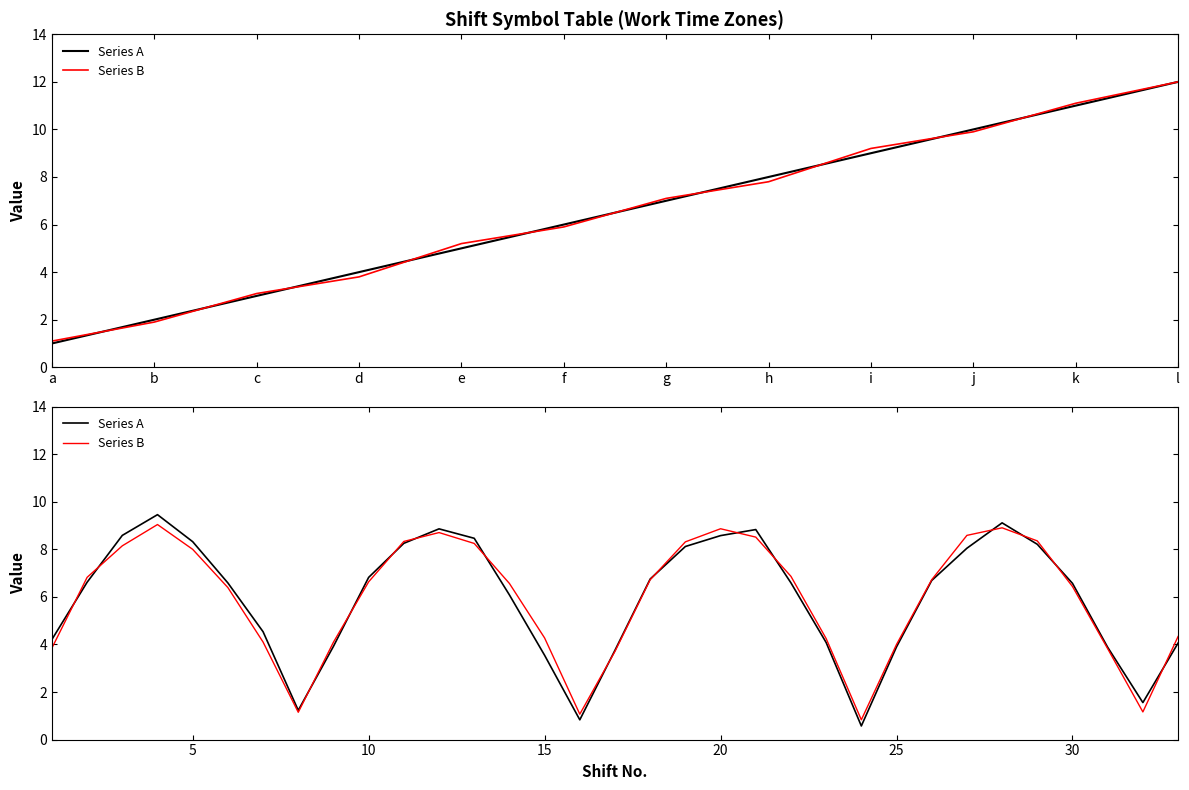

True or false: Series B has a value of 11.9 at b.

False